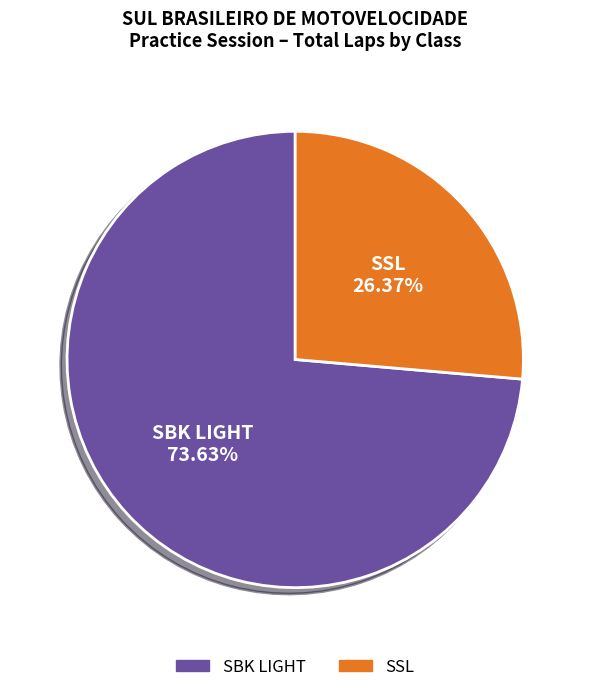

What is the ratio of the value at SBK LIGHT to the value at SSL?

2.8